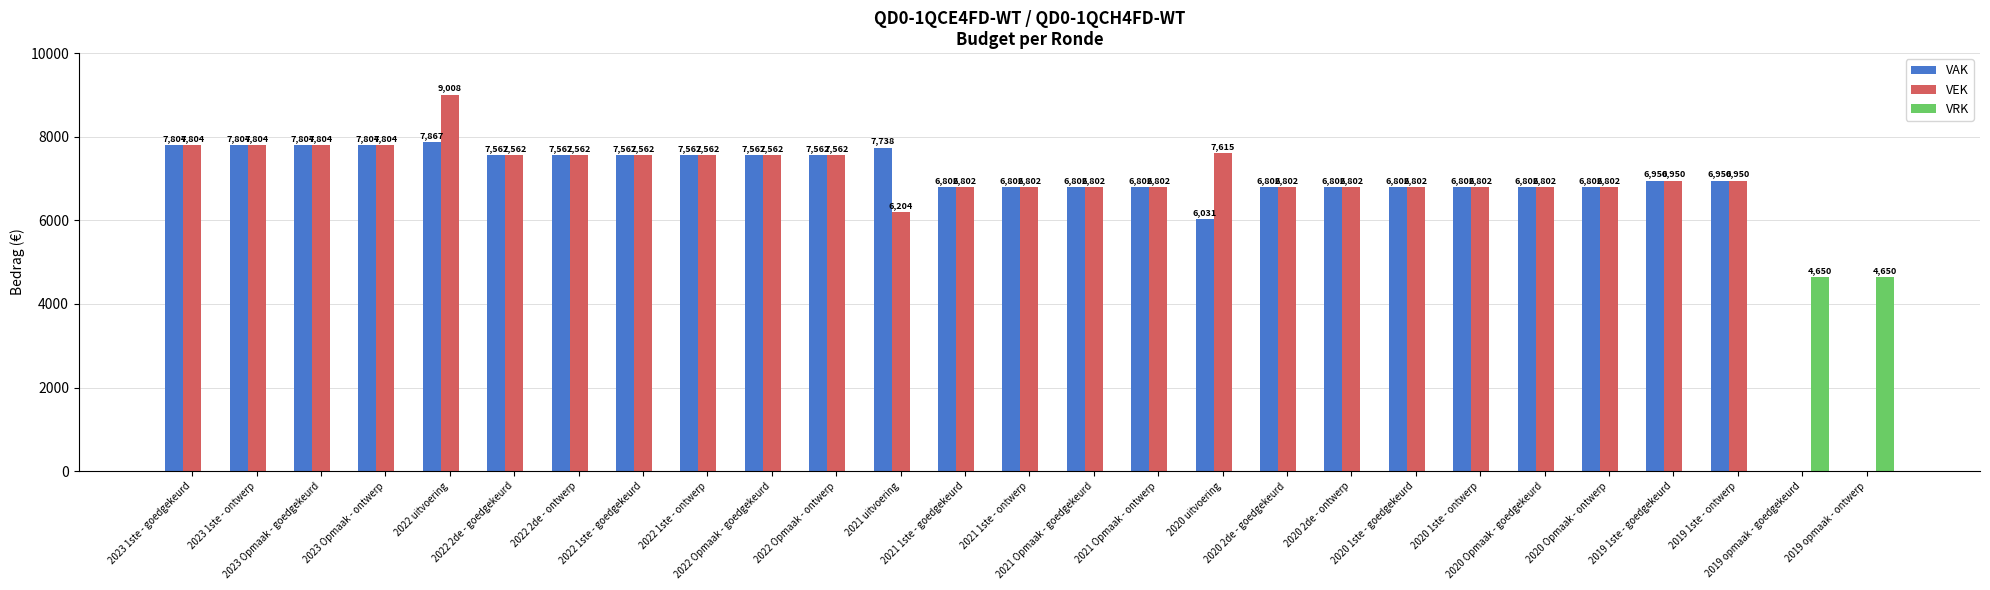

At which category is the sum across all series the highest?

2022 uitvoering